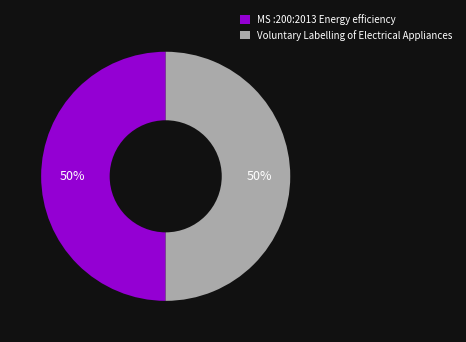

Is the sum of MS :200:2013 Energy efficiency and Voluntary Labelling of Electrical Appliances greater than half?

Yes